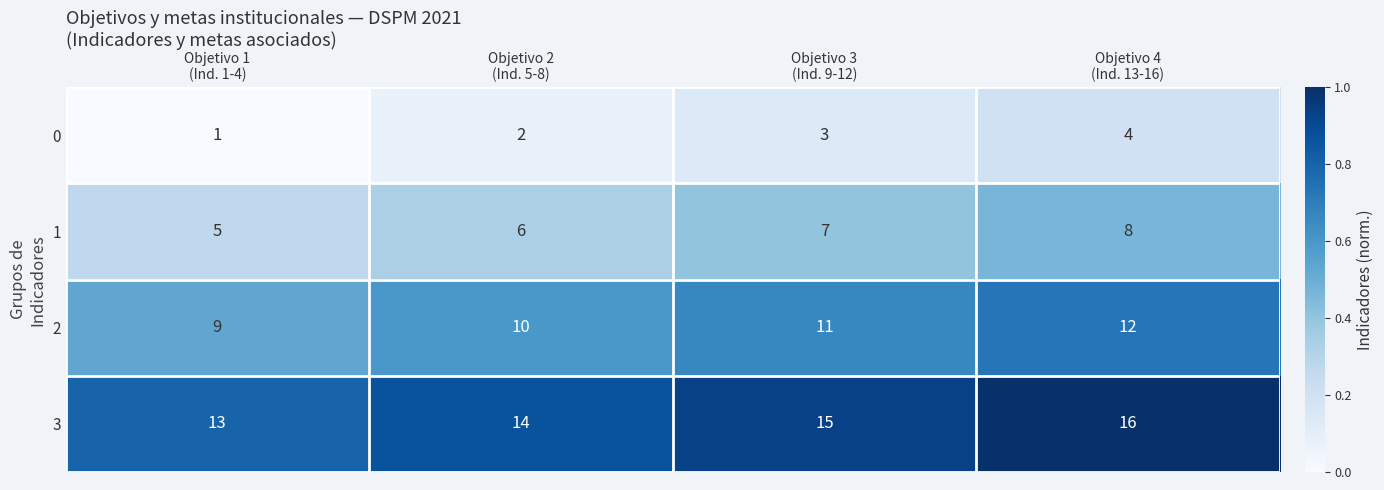

Count the 2 values in the range 10 to 12.

3